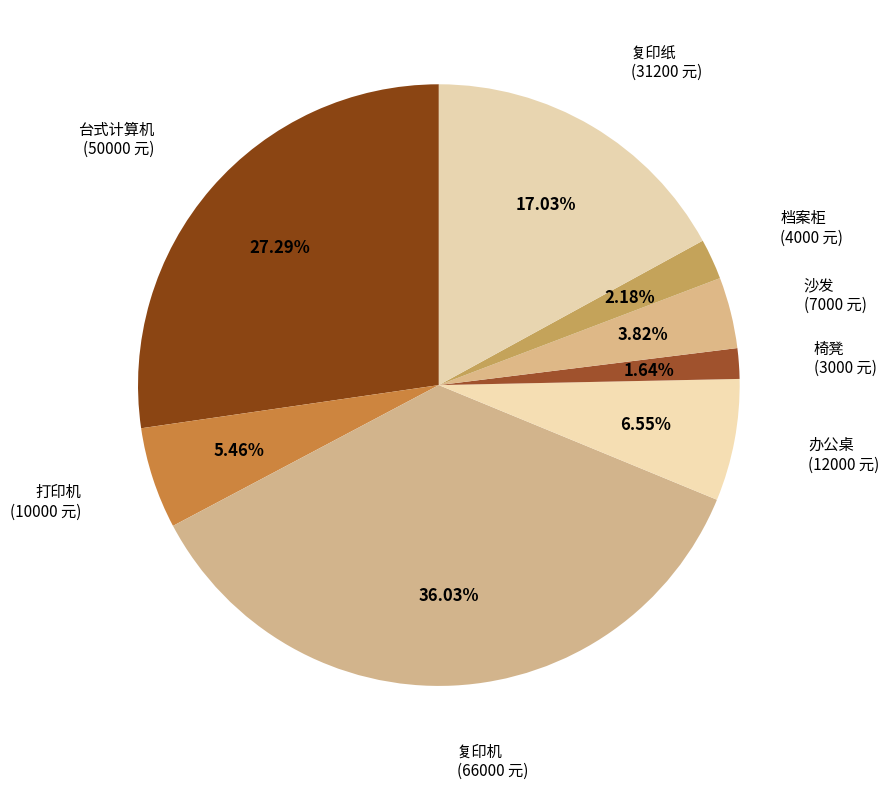

How many slices are in this pie chart?

8